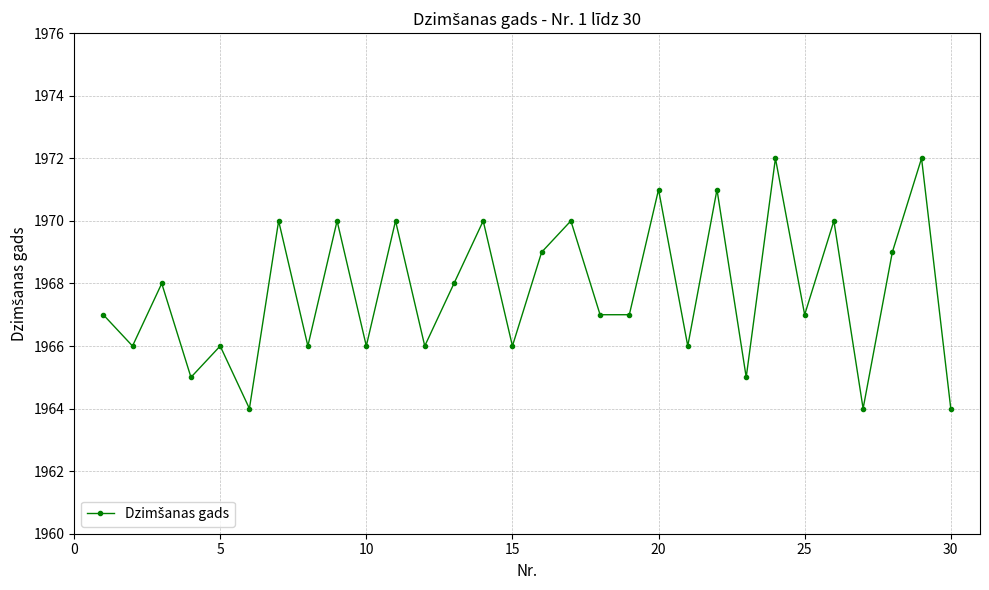

True or false: there are more than 0 points higher than both neighbors.

True